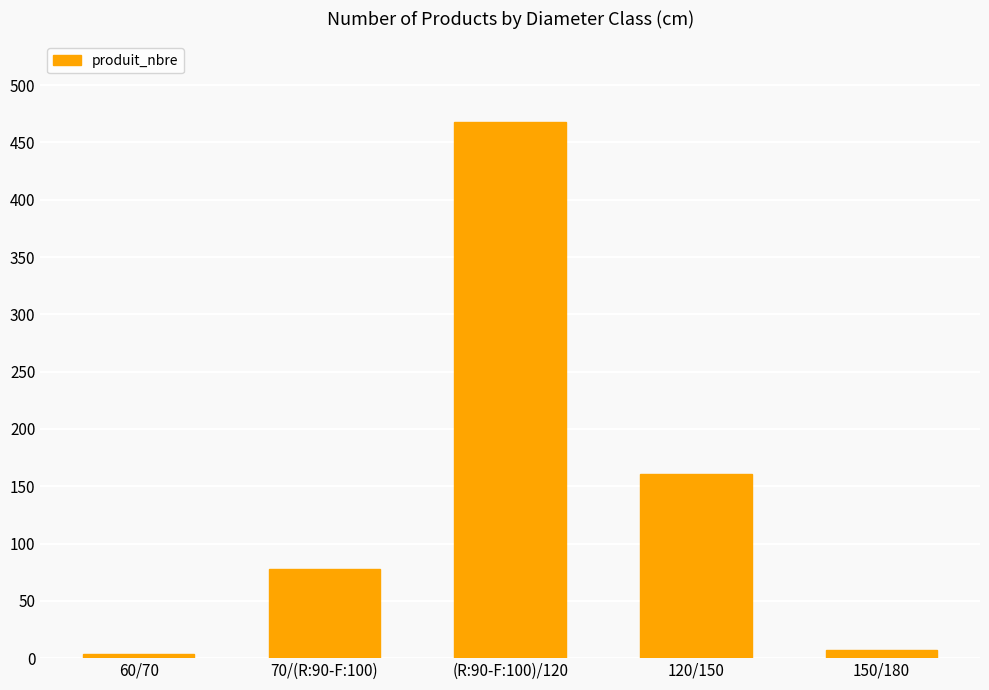

Where is the data nearest to the value 236?

120/150